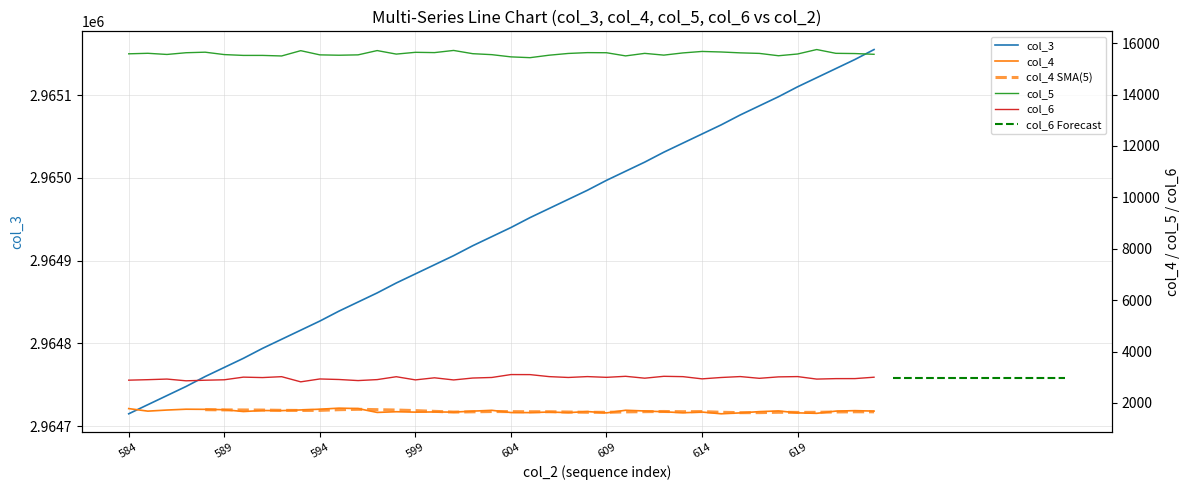

What is the difference between the second highest and second lowest values in the col_6 series?

241